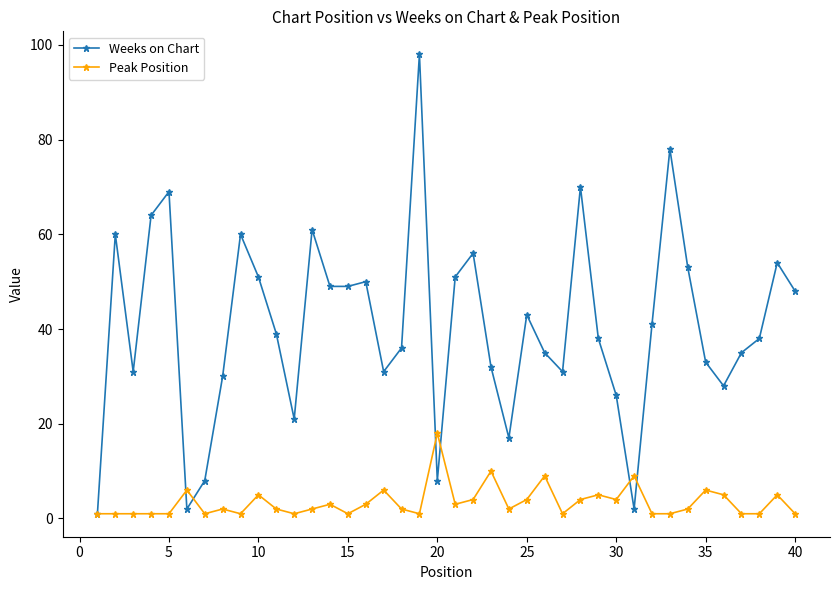

At how many categories does at least one series exceed 24?

33